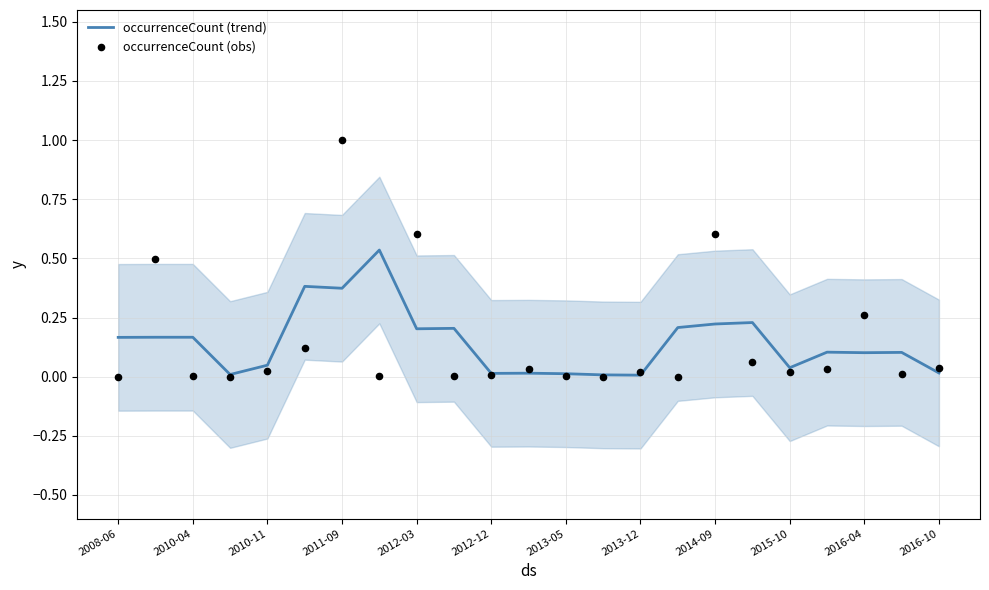

At how many categories does at least one series exceed 0?

23